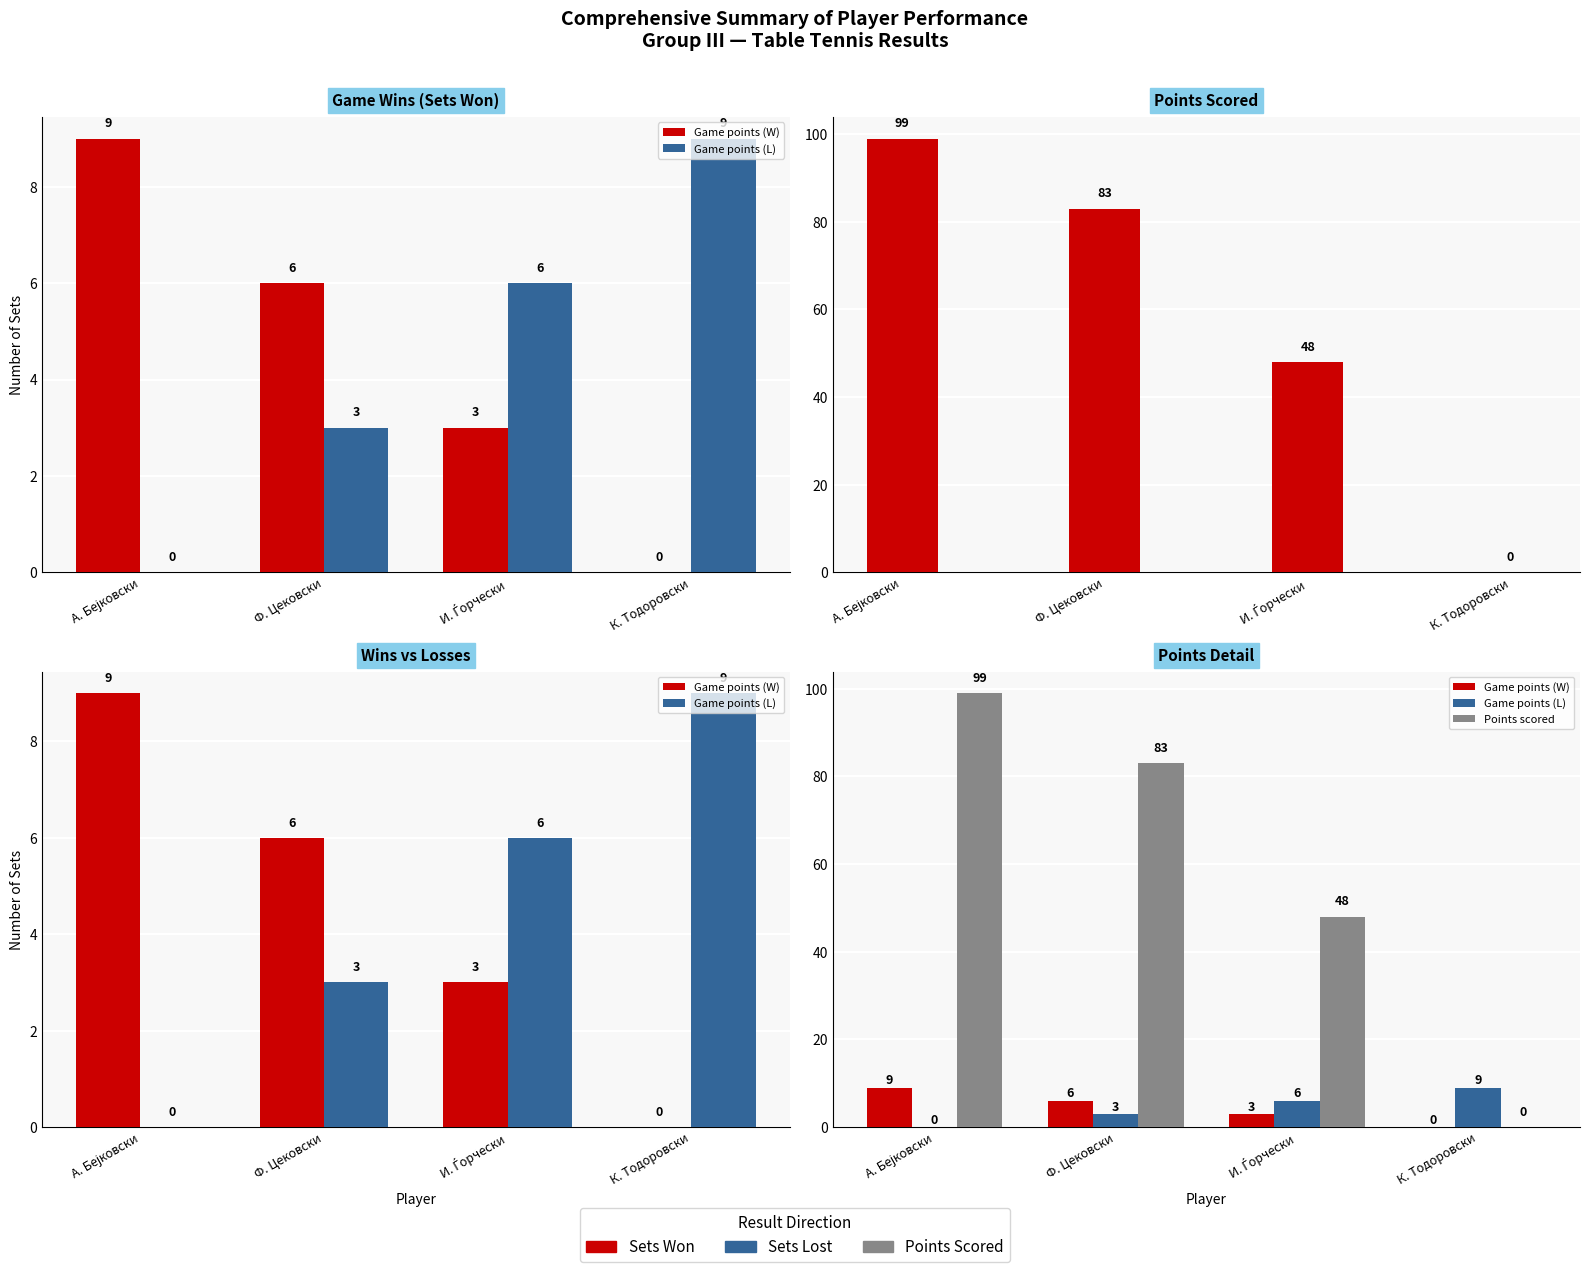

Where is Game points (W) nearest to the value 4?

И. Ѓорчески